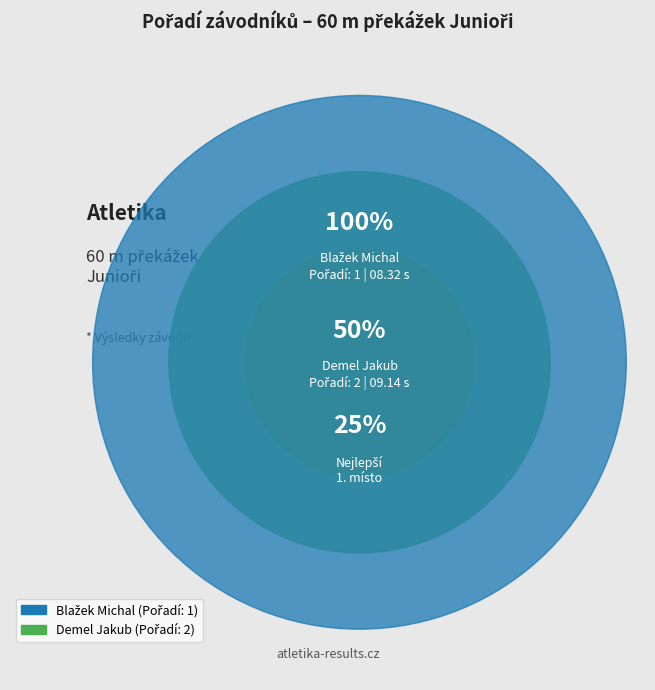

What is the change in value from Blažek Michal to Demel Jakub?

+1